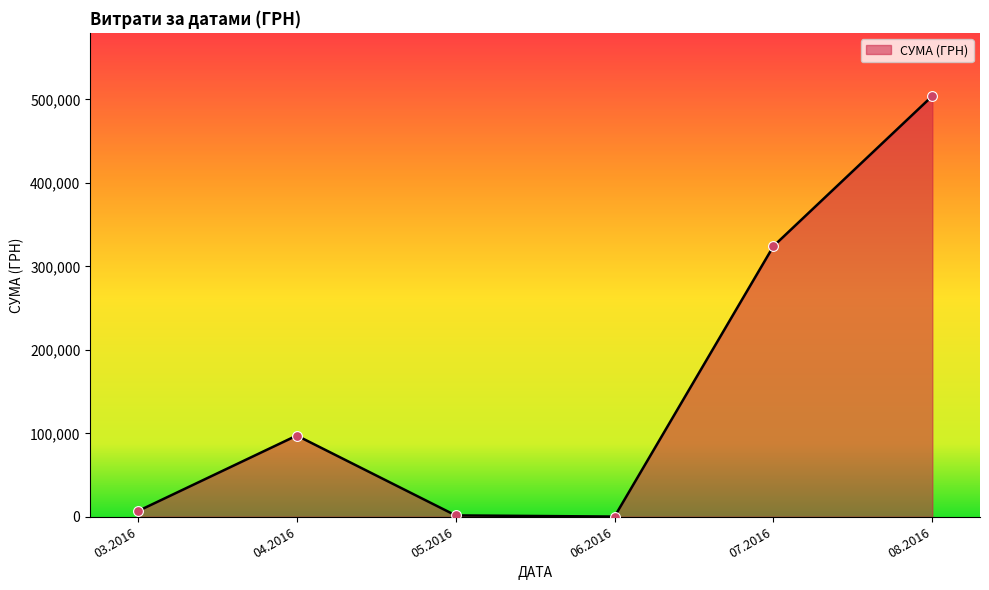

What is the change in value from 04.2016 to 08.2016?

+406795.8